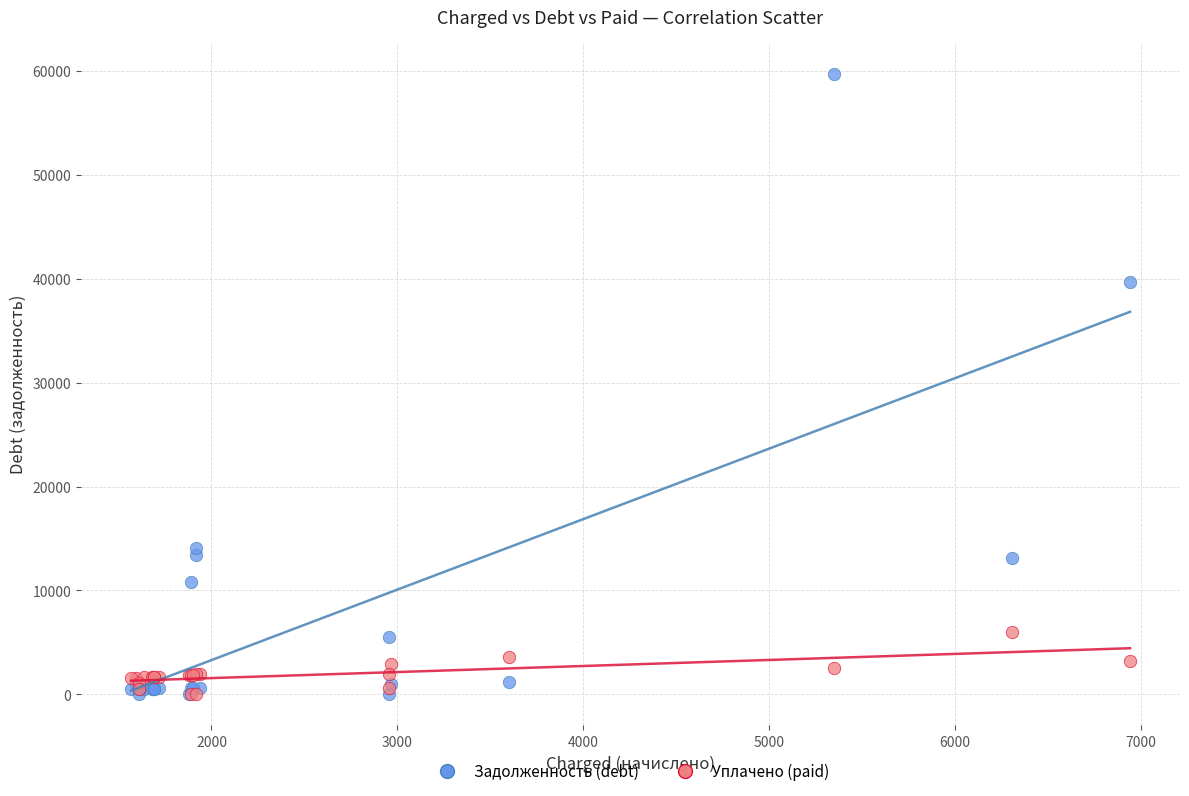

In the Задолженность (debt) series, what Y value is closest to 29868?

39703.4